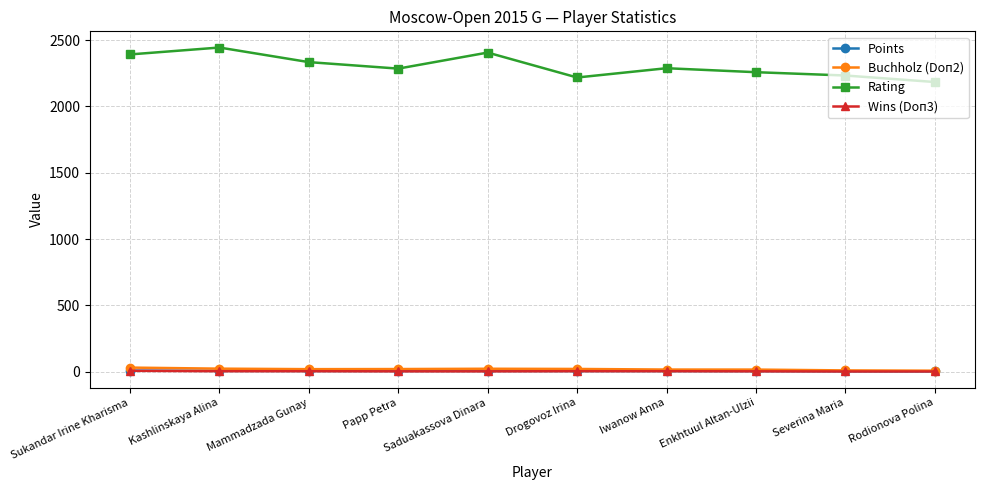

Which series has the largest range (max minus min)?

Rating